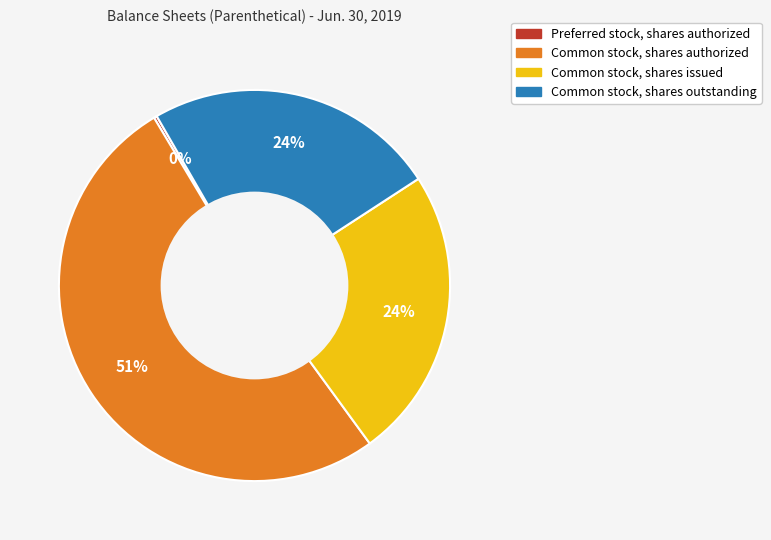

Is it true that Common stock, shares outstanding is 16% of the pie?

False